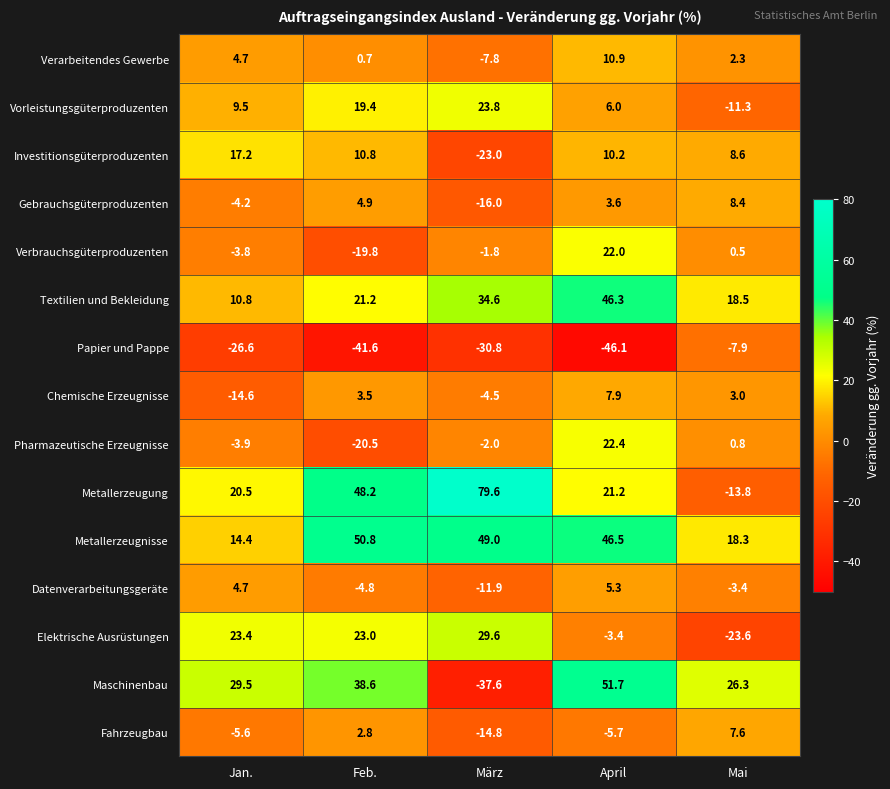

How many values in the Verbrauchsgüterproduzenten series exceed -1?

2